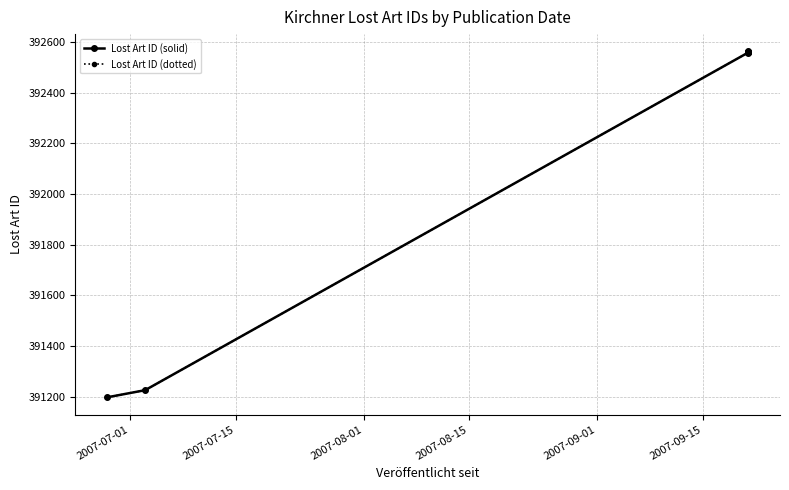

What position from the left is 2007-08-15?

4